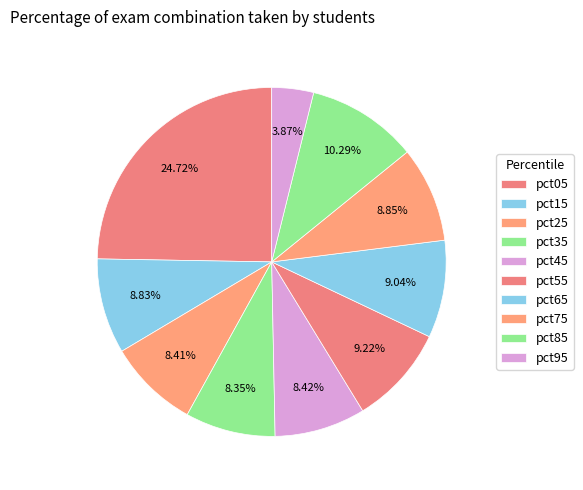

What is the smallest slice in the pie chart?

pct95